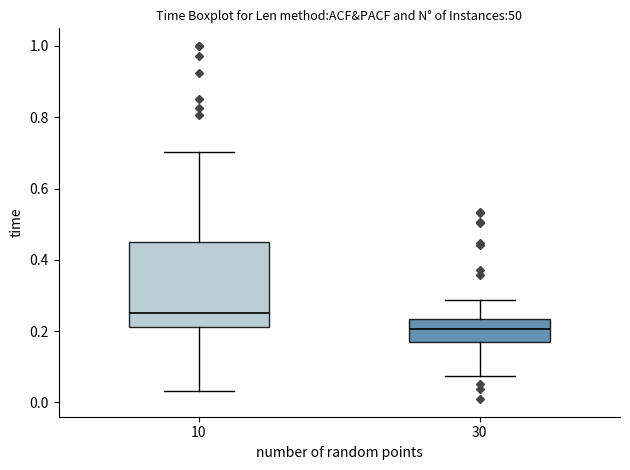

Reading left to right, transcribe this box plot: for each box, give where its median line is, the range the box spans, and where its two whiskers end, as read against the y-axis. The values are not printed on the chart, so give them approximately, as read against the axis.

10: median 0.26, box 0.22 to 0.44, whiskers 0.04 to 0.70
30: median 0.20, box 0.16 to 0.24, whiskers 0.08 to 0.28